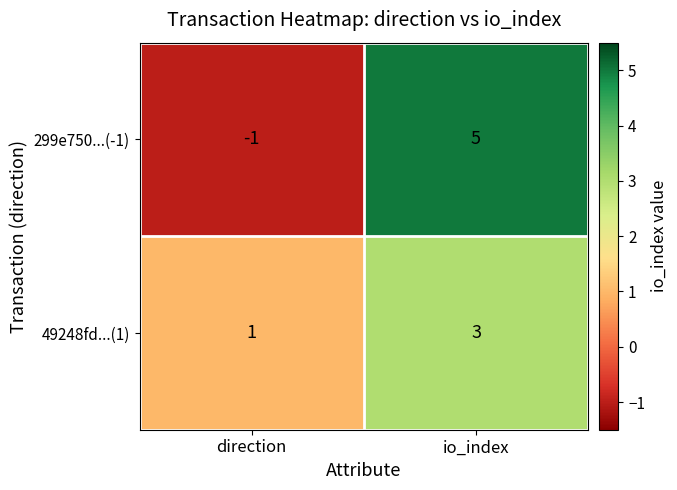

The 299e750...(-1) series shows -1 at direction. True or false?

True